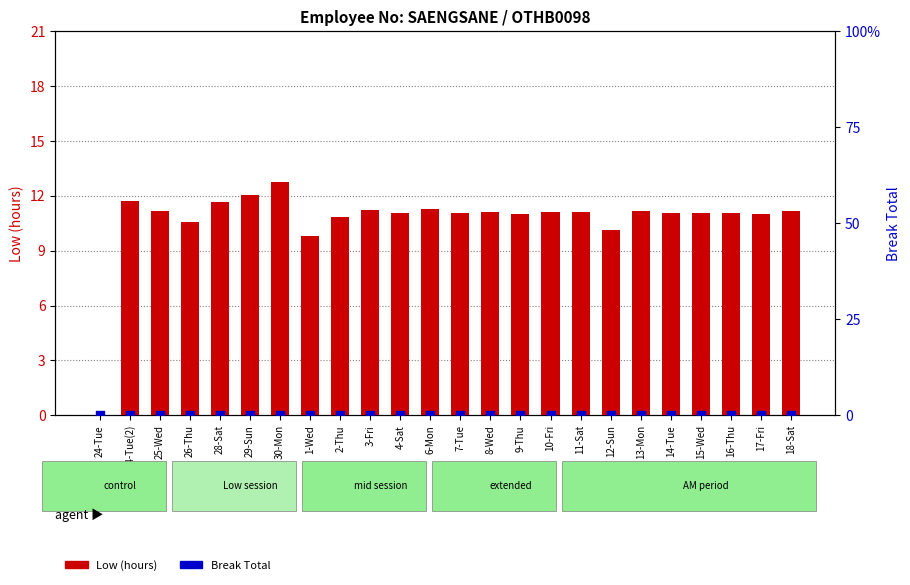

What are all the series names shown in the legend?

Low (hours), Break Total